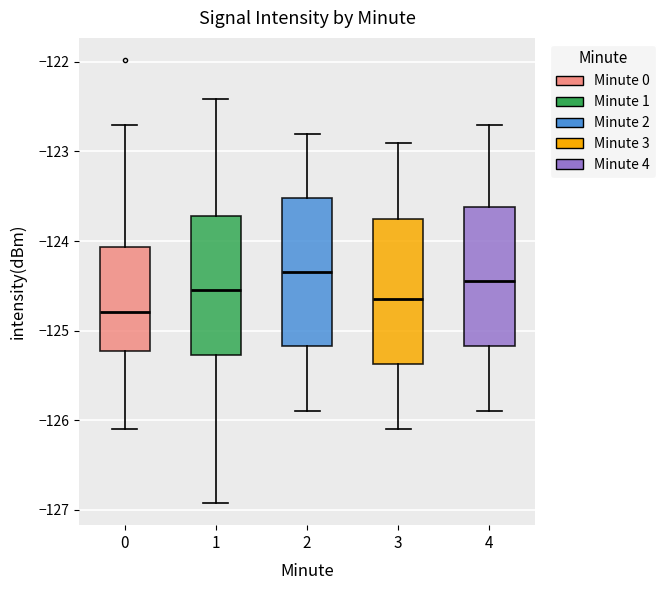

Reading left to right, read every box against the y-axis: the position of its median line, the range the box covers, and the ends of its whiskers. The values are not printed on the chart, so give them approximately, as read against the axis.

0: median -124.8, box -125.2 to -124.1, whiskers -126.1 to -122.7
1: median -124.5, box -125.3 to -123.7, whiskers -126.9 to -122.4
2: median -124.3, box -125.2 to -123.5, whiskers -125.9 to -122.8
3: median -124.6, box -125.4 to -123.7, whiskers -126.1 to -122.9
4: median -124.4, box -125.2 to -123.6, whiskers -125.9 to -122.7